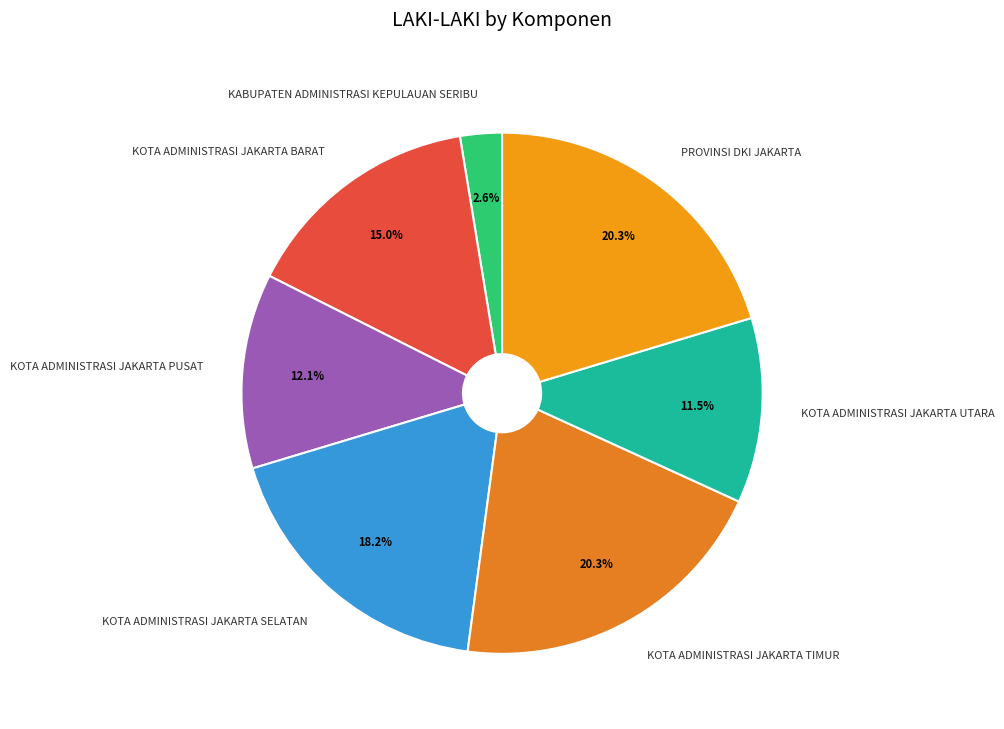

Between KOTA ADMINISTRASI JAKARTA PUSAT and KOTA ADMINISTRASI JAKARTA SELATAN, which is larger?

KOTA ADMINISTRASI JAKARTA SELATAN